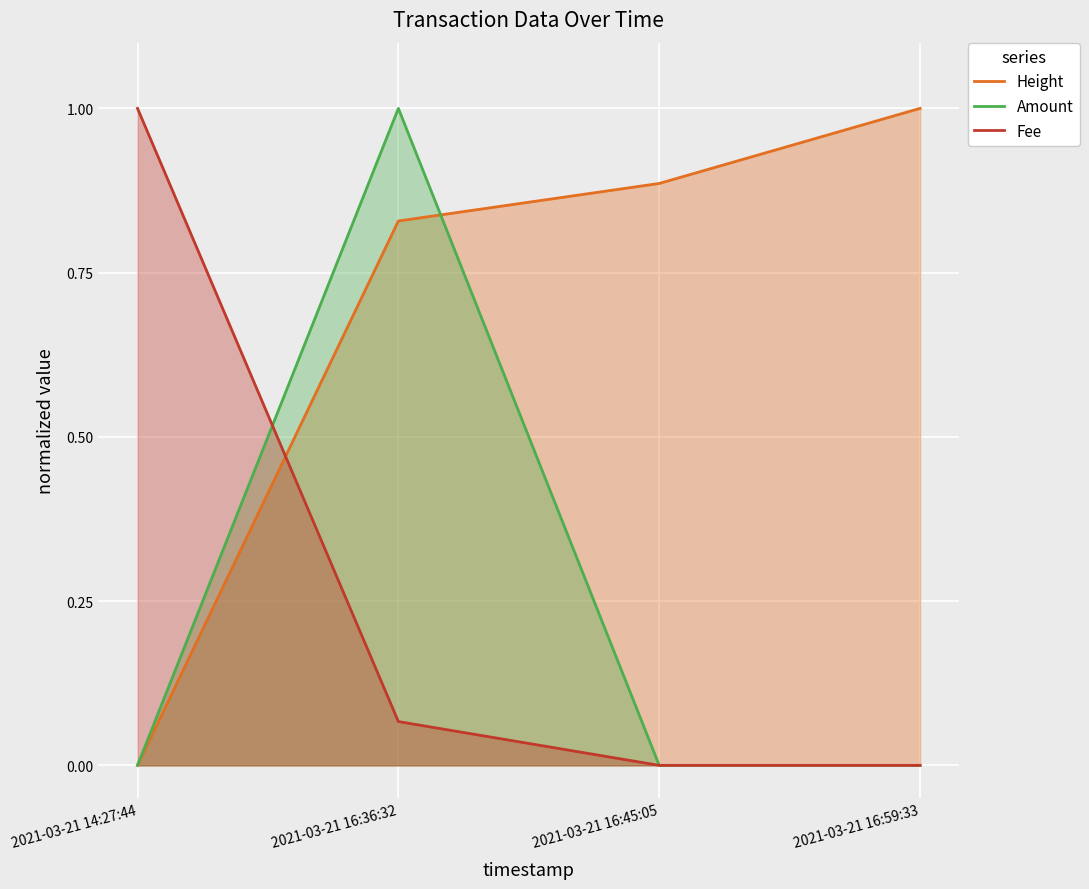

What is the highest value of the Height series?

1.0